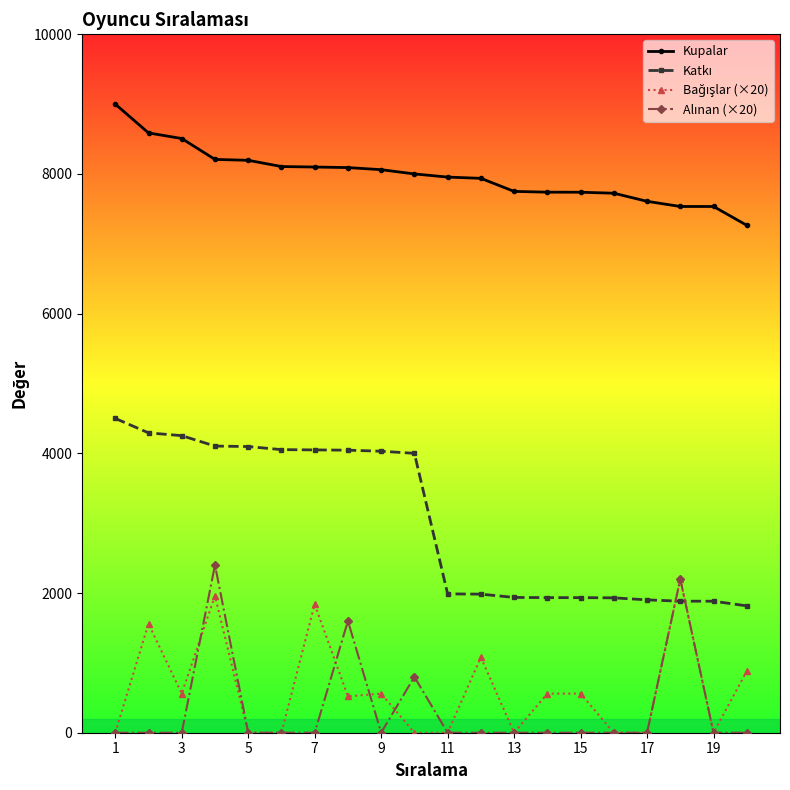

At how many categories does at least one series exceed 6090?

20